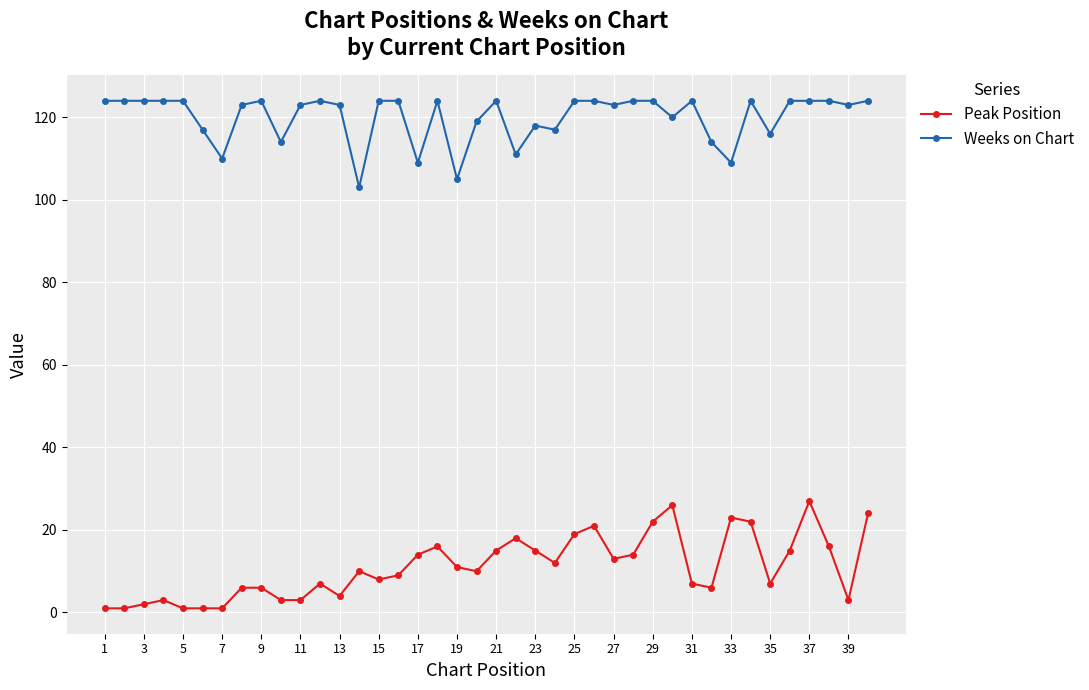

How many data points does each series have?

40